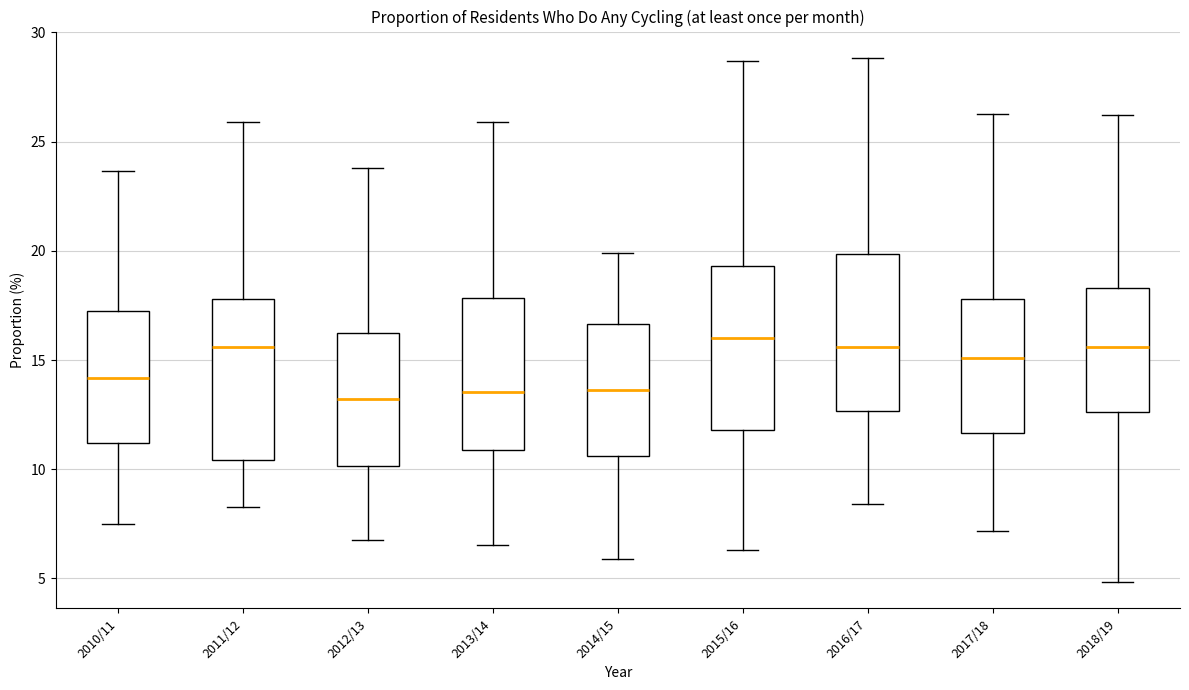

Reading left to right, transcribe this box plot: for each box, give where its median line is, the range the box spans, and where its two whiskers end, as read against the y-axis. The values are not printed on the chart, so give them approximately, as read against the axis.

2010/11: median 14.0, box 11.0 to 17.0, whiskers 7.5 to 23.5
2011/12: median 15.5, box 10.5 to 18.0, whiskers 8.5 to 26.0
2012/13: median 13.0, box 10.0 to 16.0, whiskers 7.0 to 24.0
2013/14: median 13.5, box 11.0 to 18.0, whiskers 6.5 to 26.0
2014/15: median 13.5, box 10.5 to 16.5, whiskers 6.0 to 20.0
2015/16: median 16.0, box 12.0 to 19.5, whiskers 6.5 to 28.5
2016/17: median 15.5, box 12.5 to 20.0, whiskers 8.5 to 29.0
2017/18: median 15.0, box 11.5 to 18.0, whiskers 7.0 to 26.5
2018/19: median 15.5, box 12.5 to 18.5, whiskers 5.0 to 26.0